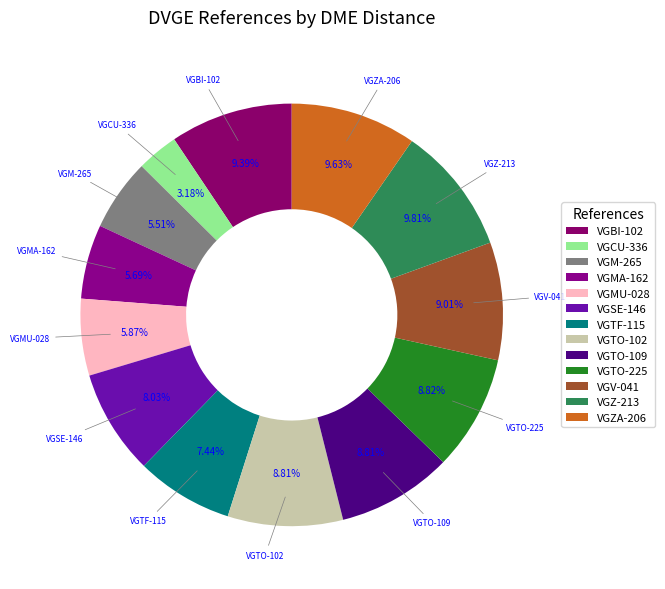

Does any single category account for the majority?

No